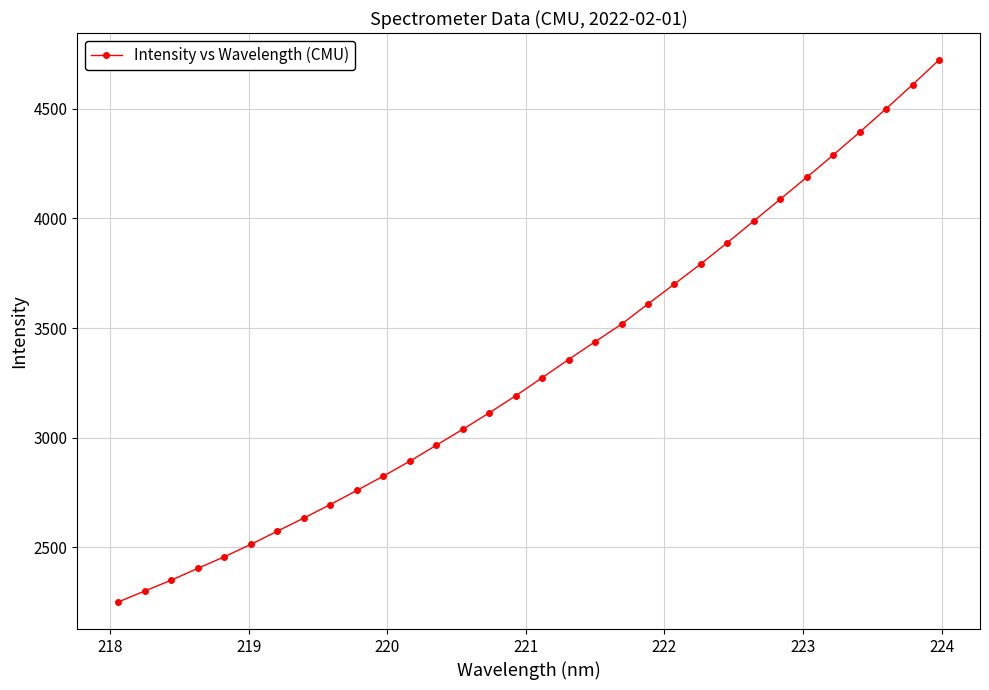

What is the maximum value shown in the chart?

4722.5